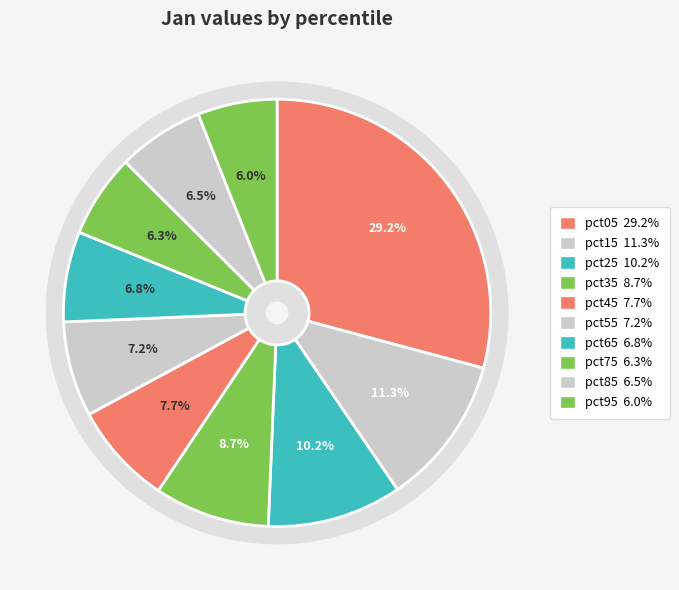

To the nearest percent, what percentage of the pie is pct55?

7%